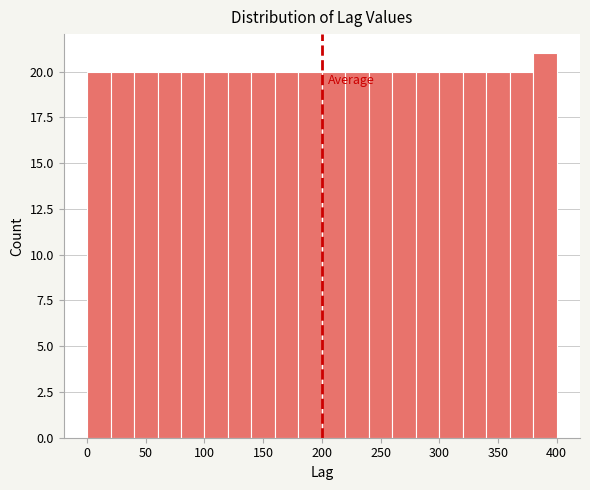

Reading left to right, list every bar in this chart as the range it spans on the x-axis followed by its height. The values are not printed on the chart, so give them approximately, as read against the axis.

0 to 20: 20
20 to 40: 20
40 to 60: 20
60 to 80: 20
80 to 100: 20
100 to 120: 20
120 to 140: 20
140 to 160: 20
160 to 180: 20
180 to 200: 20
200 to 220: 20
220 to 240: 20
240 to 260: 20
260 to 280: 20
280 to 300: 20
300 to 320: 20
320 to 340: 20
340 to 360: 20
360 to 380: 20
380 to 400: 21